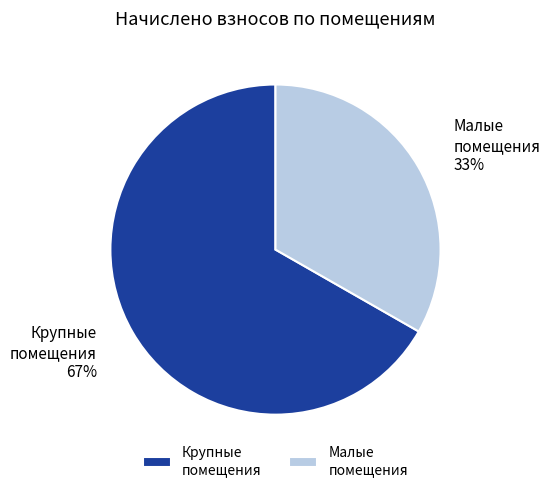

How many slices are in this pie chart?

2